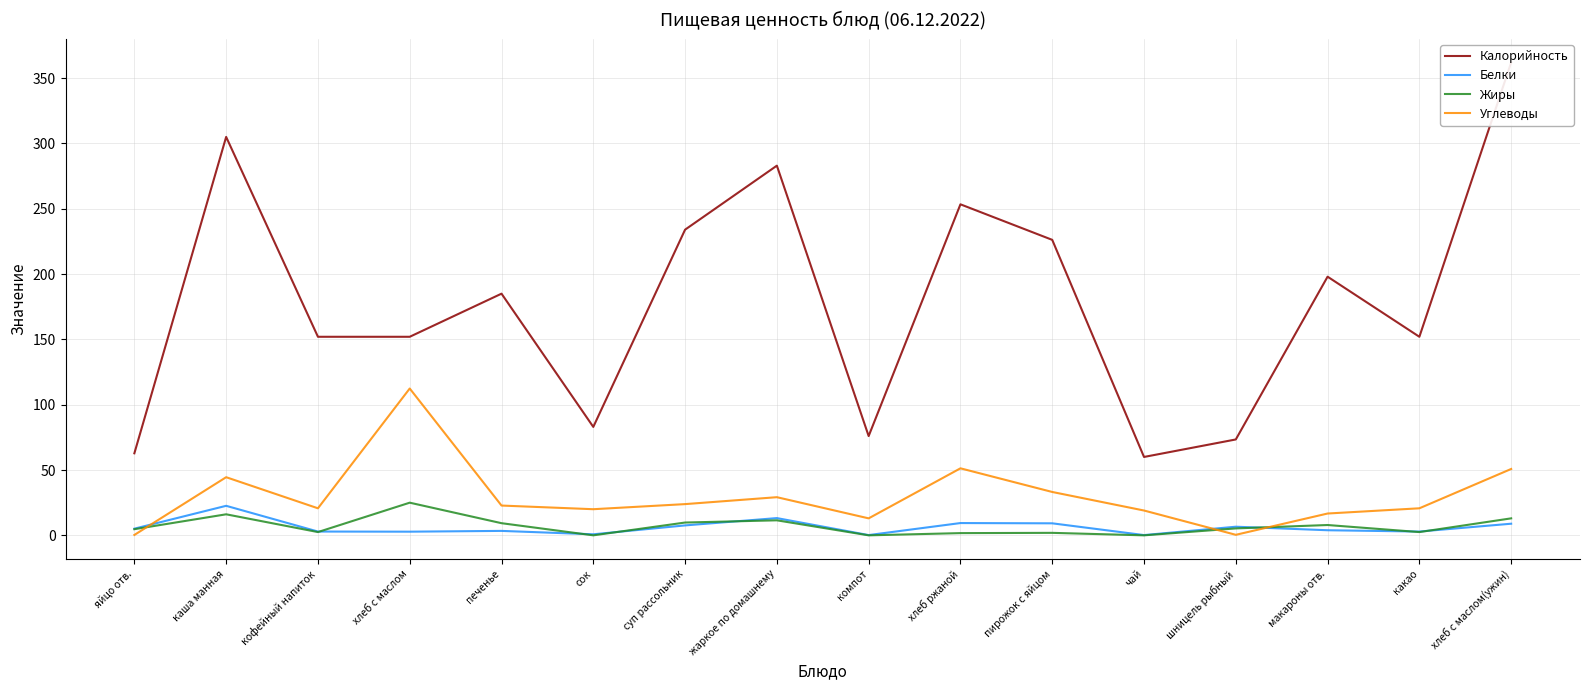

What is the label of the 9th point from the left?

компот